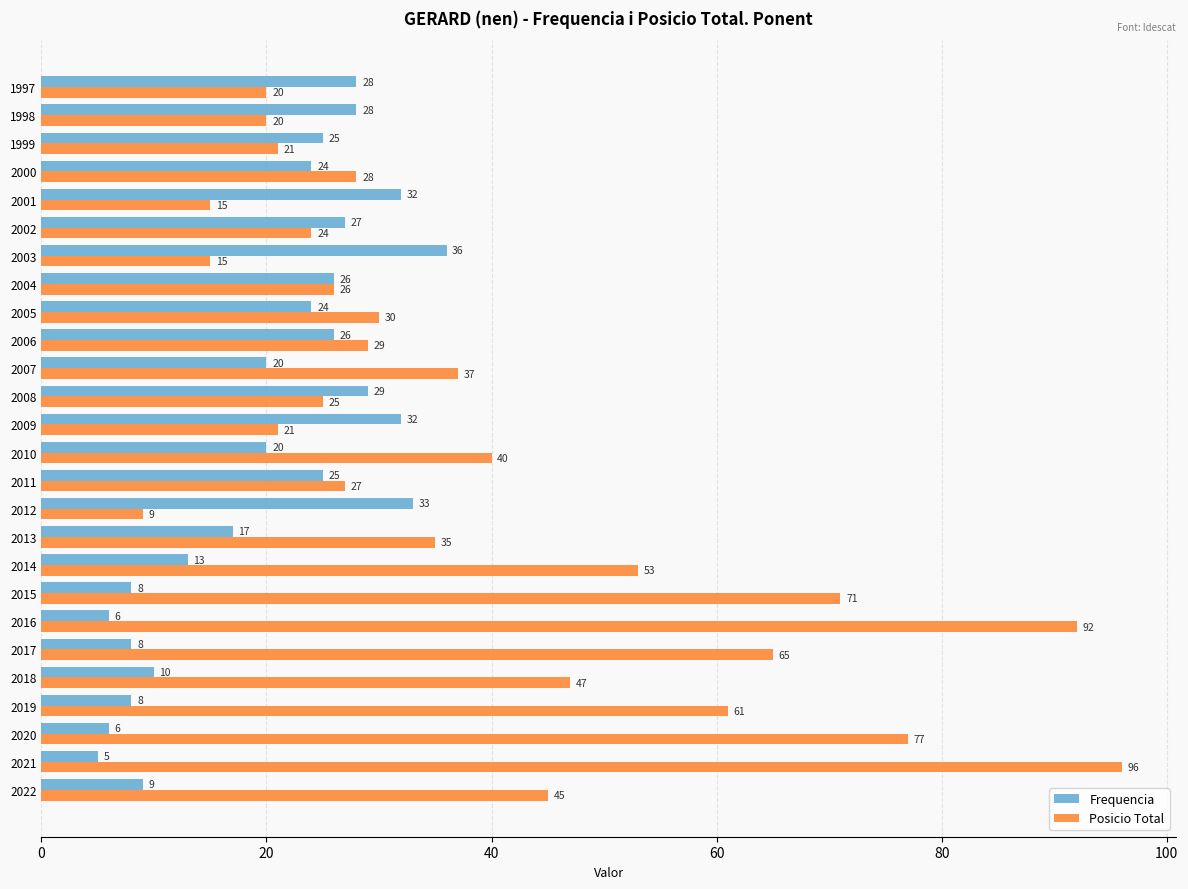

Which series has the widest spread of values?

Posicio Total